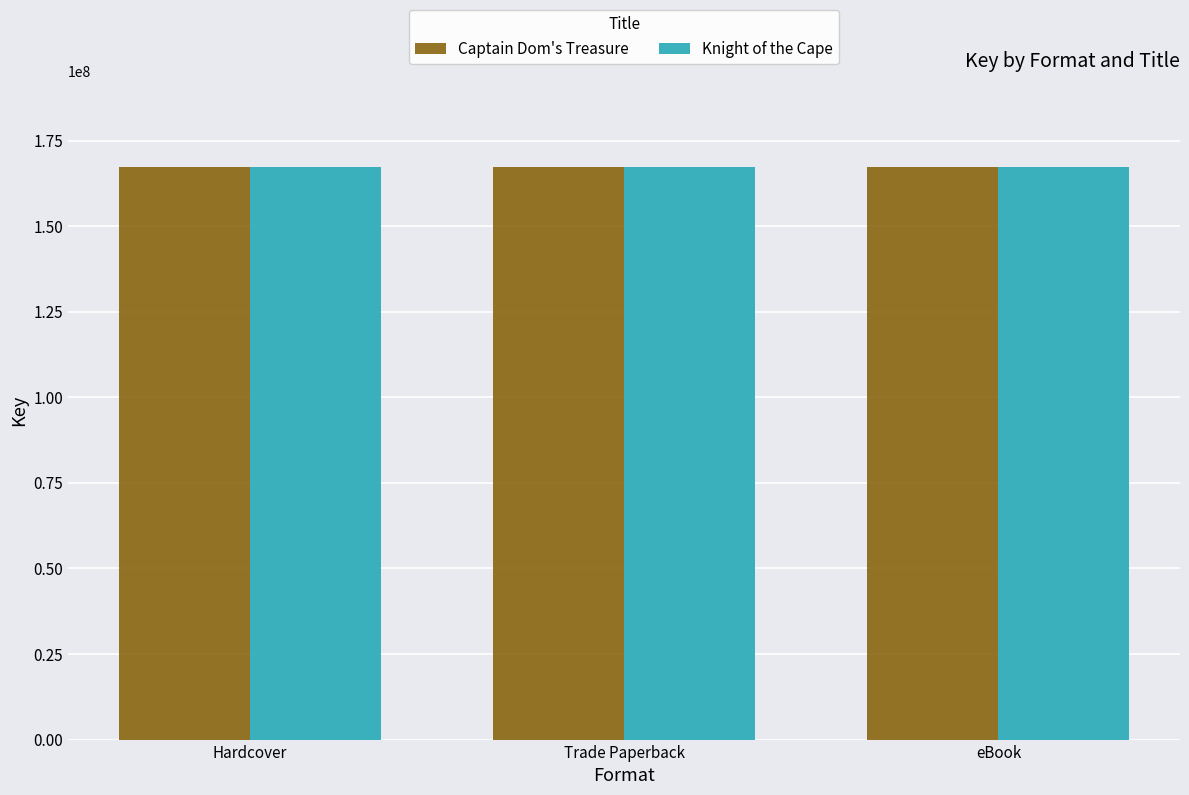

What is the minimum value shown in the chart?

167239198